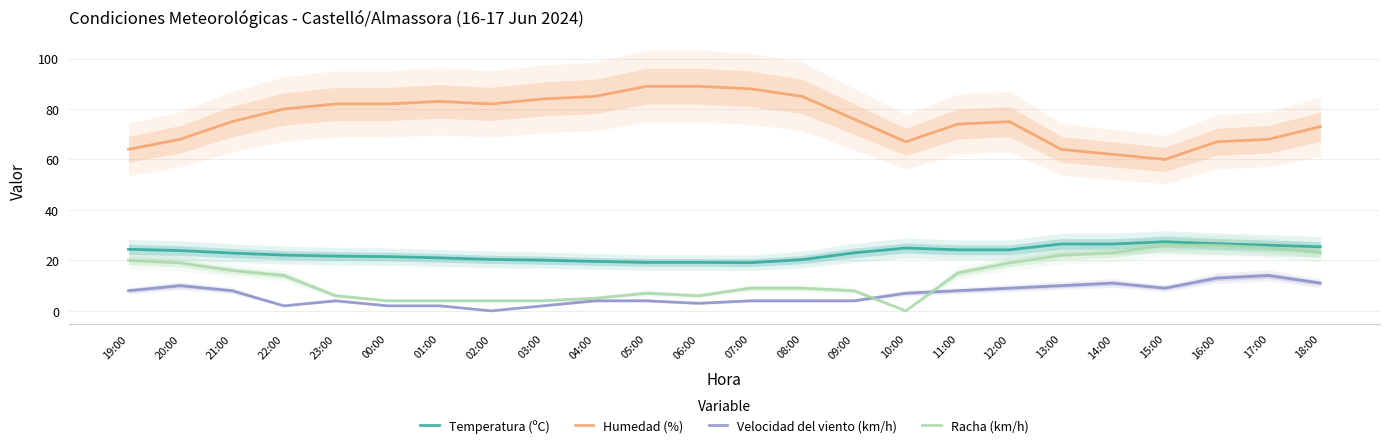

The Racha (km/h) series shows 16.8 at 15:00. True or false?

False